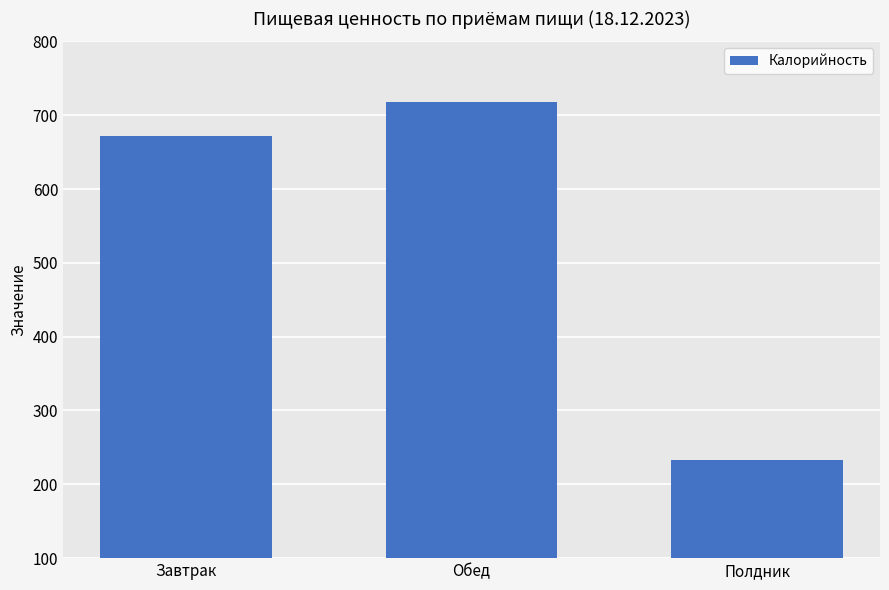

What is the ratio of the value at Обед to the value at Полдник?

3.1